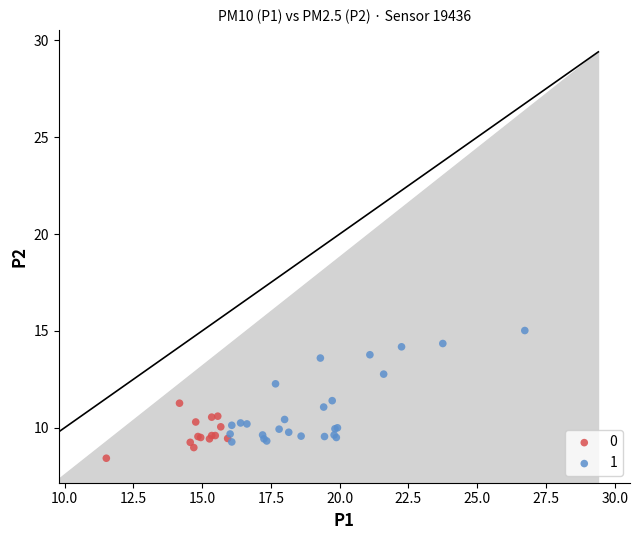

Which series has the largest Y range (max minus min)?

1